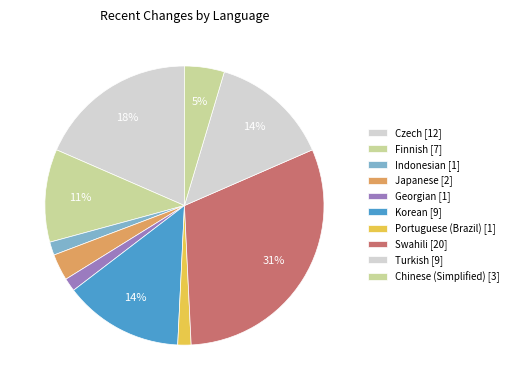

Count the number of slices in the pie.

10